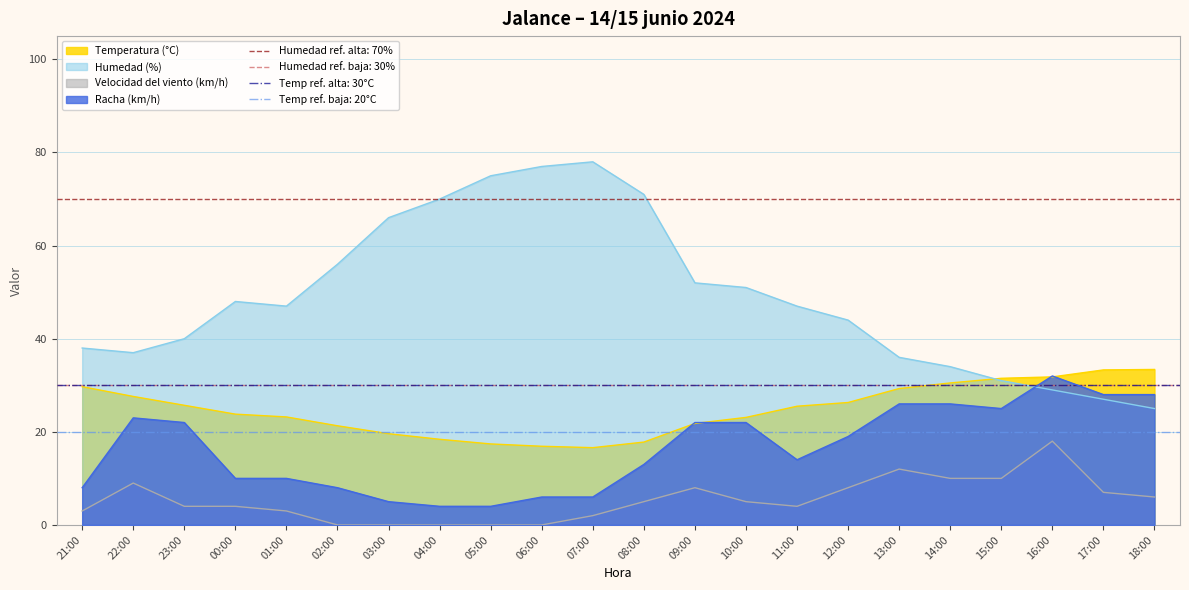

What is the value of the Humedad (%) point at the 18th from the left?

34.0